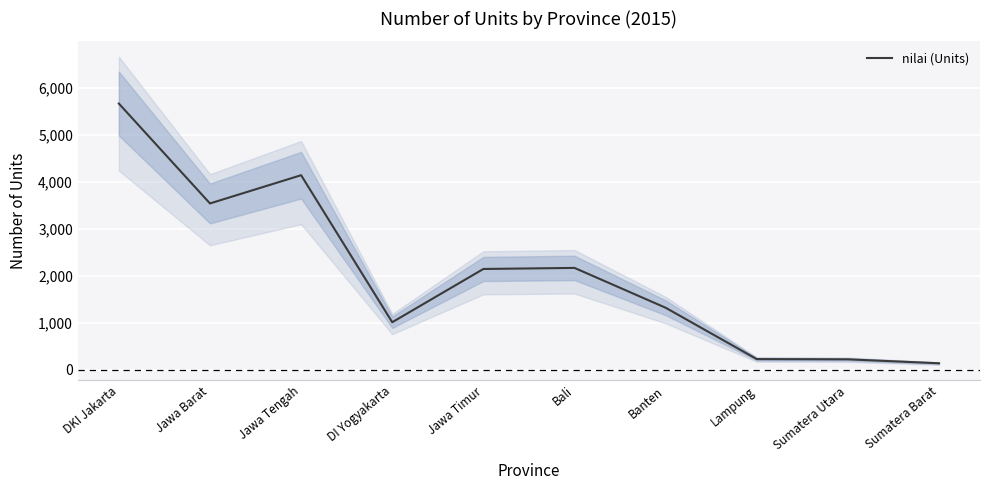

Approximately how many times larger is the value at Banten compared to Jawa Tengah?

0.3